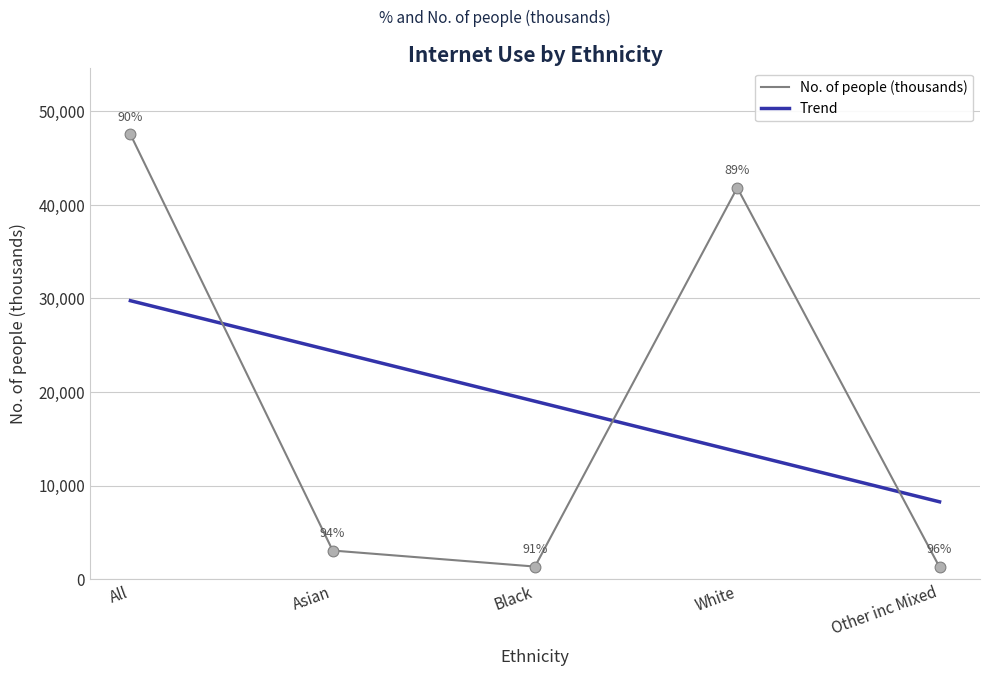

What is the change in value from Asian to Other inc Mixed?

-1770